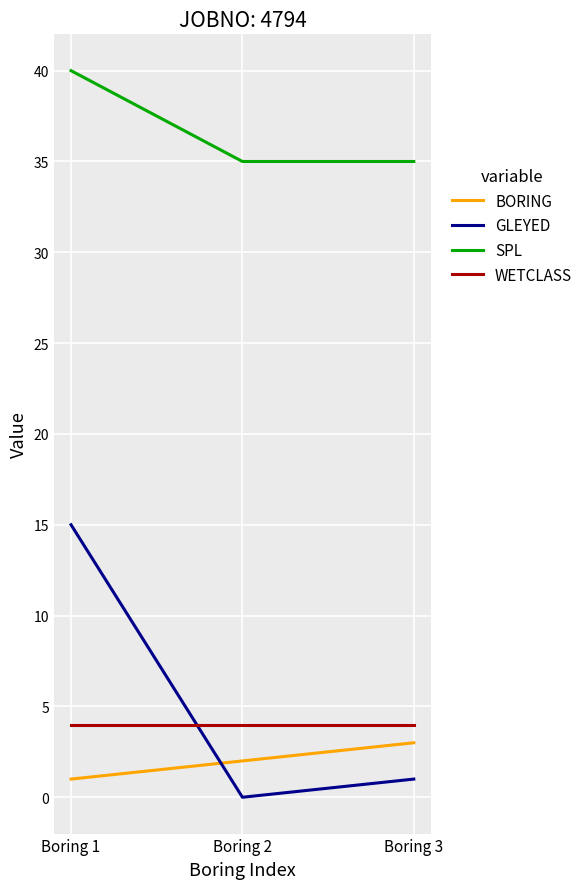

At Boring 1, list the series in order from largest to smallest.

SPL, GLEYED, WETCLASS, BORING